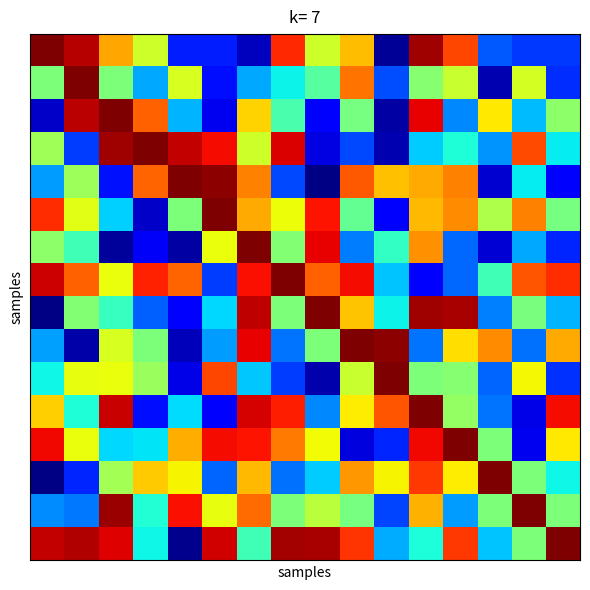

What is the minimum value shown in the chart?

0.5